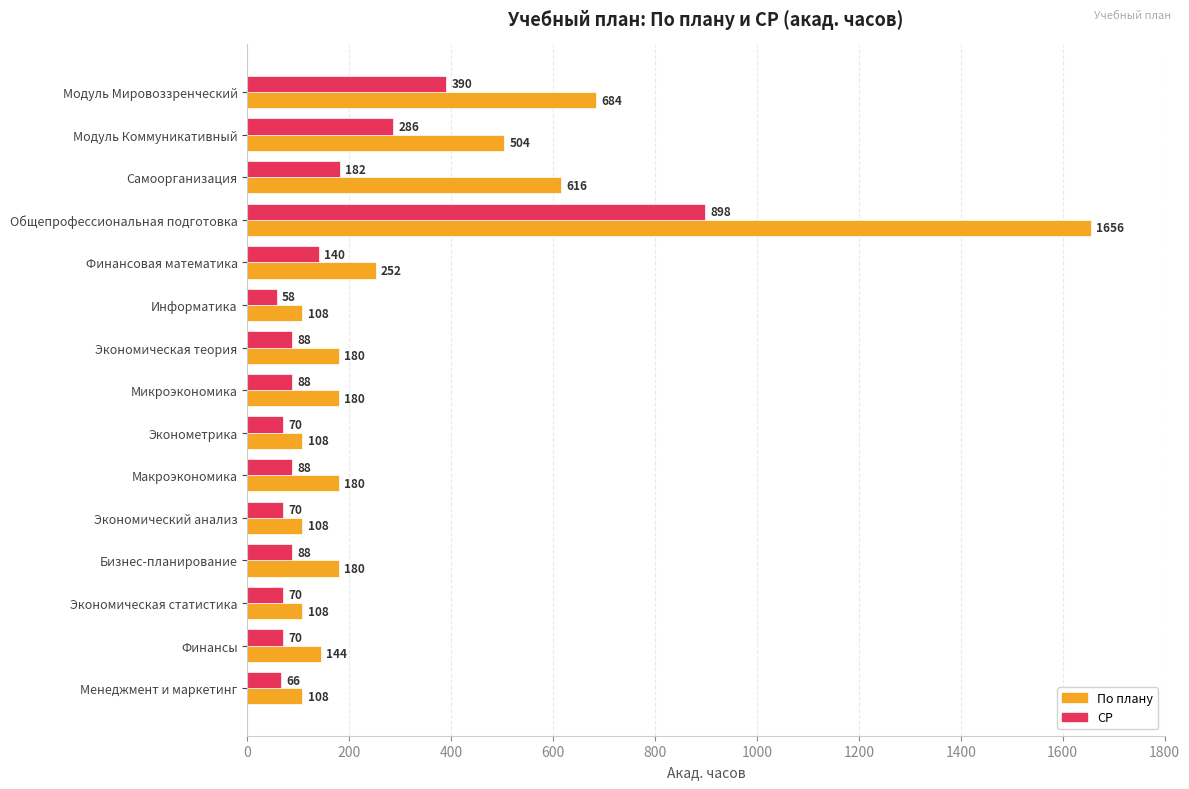

Which series has the widest spread of values?

По плану